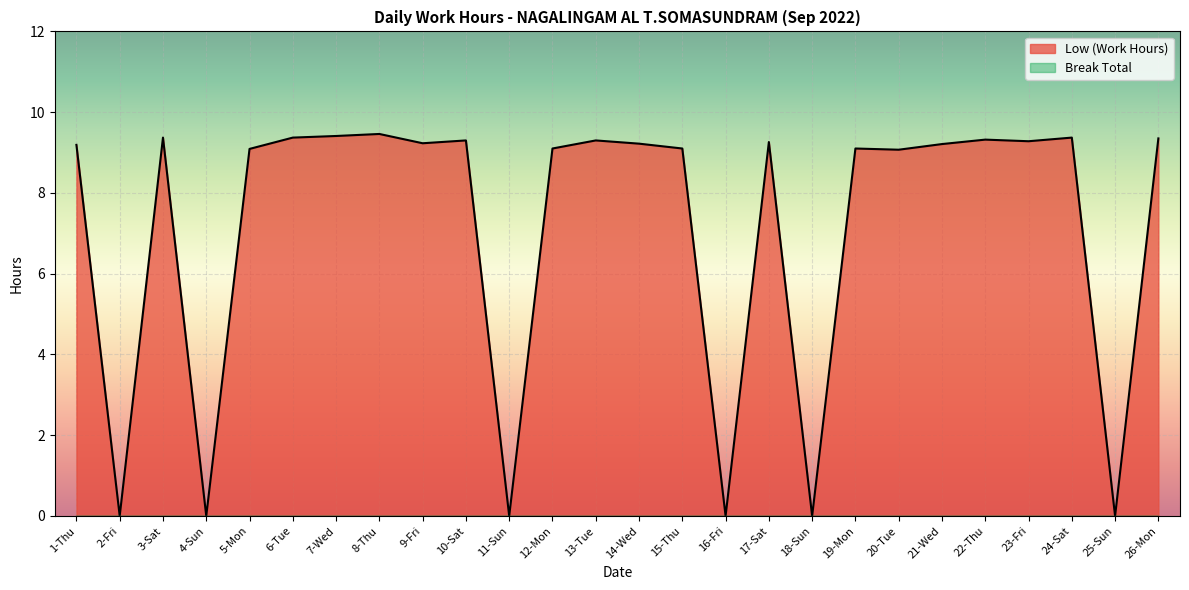

List the labels in order of value, smallest first.

2-Fri, 4-Sun, 11-Sun, 16-Fri, 18-Sun, 25-Sun, 20-Tue, 5-Mon, 12-Mon, 15-Thu, 19-Mon, 1-Thu, 21-Wed, 14-Wed, 9-Fri, 17-Sat, 23-Fri, 10-Sat, 13-Tue, 22-Thu, 26-Mon, 3-Sat, 6-Tue, 24-Sat, 7-Wed, 8-Thu